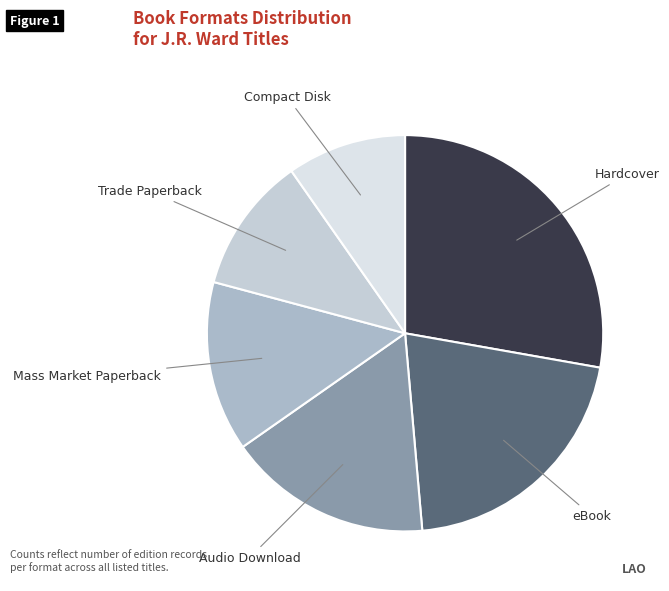

How many slices are in this pie chart?

6